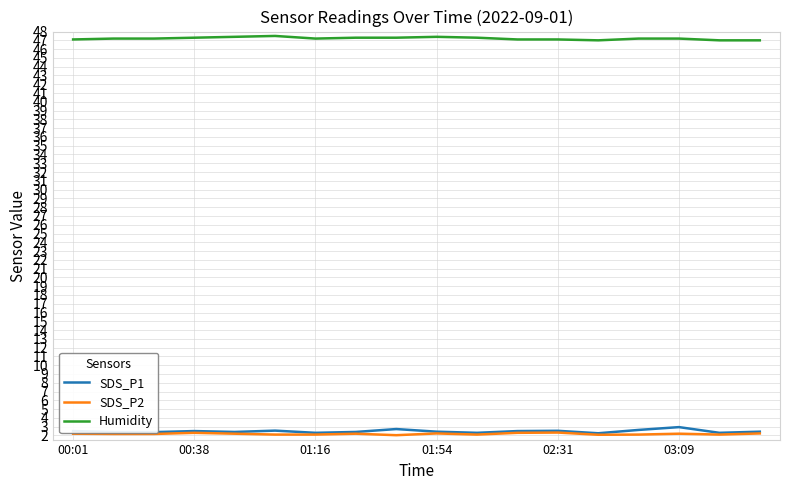

True or false: SDS_P2 and Humidity cross at least once.

False